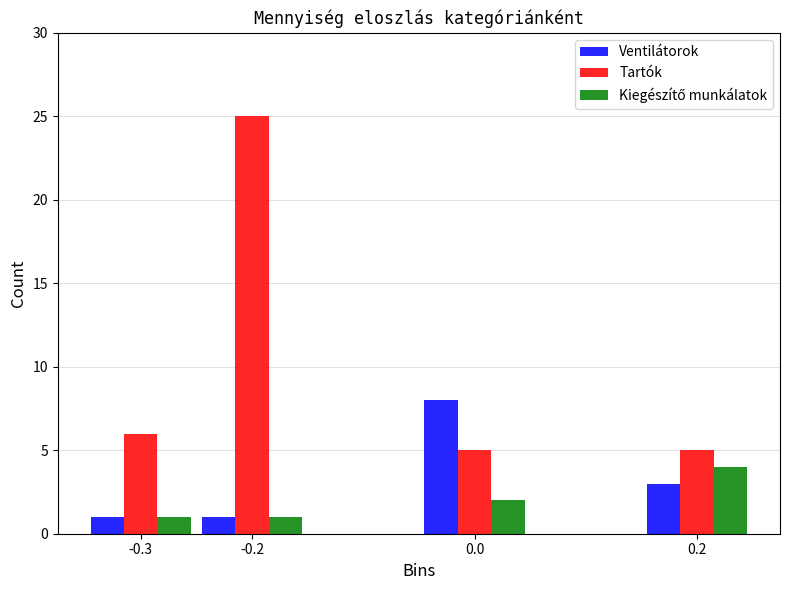

What is the greatest value displayed?

25